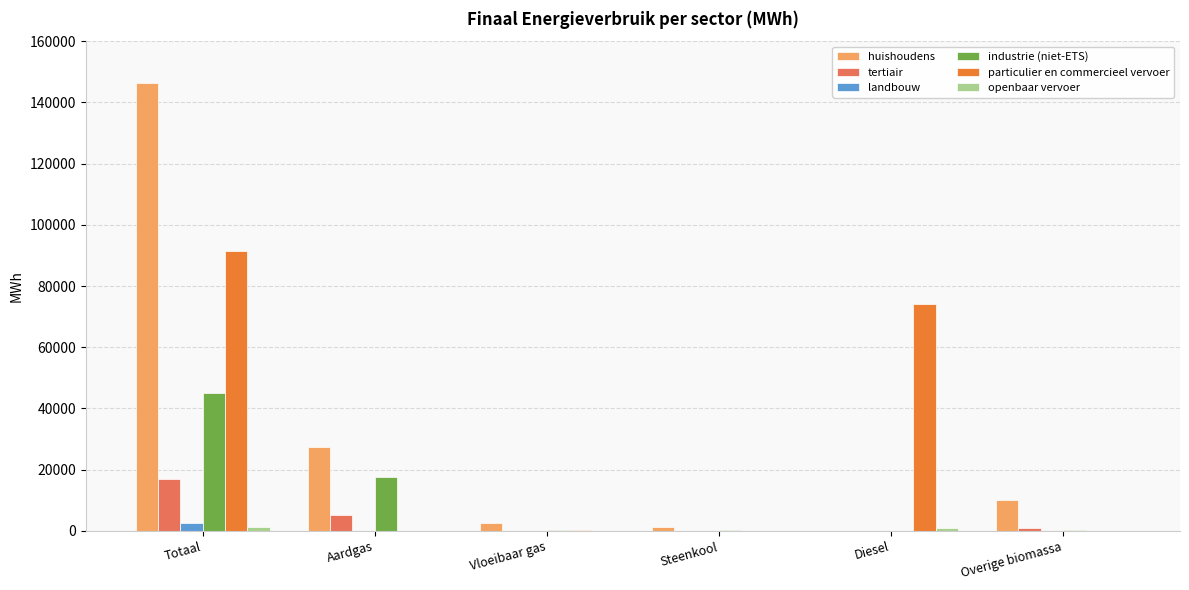

At which category is the sum across all series the highest?

Totaal